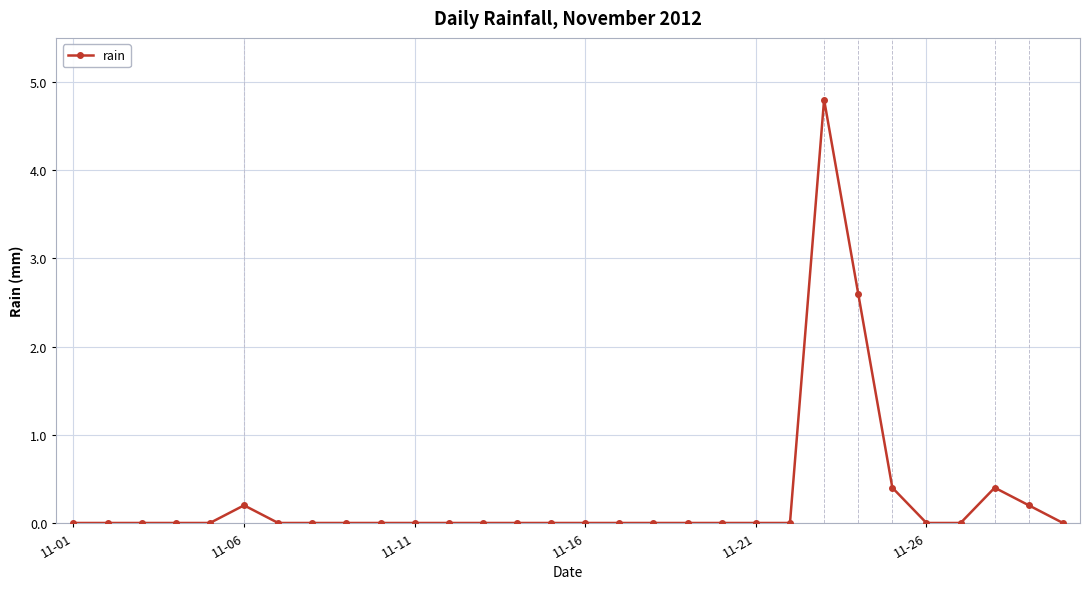

How many data points does each series have?

30